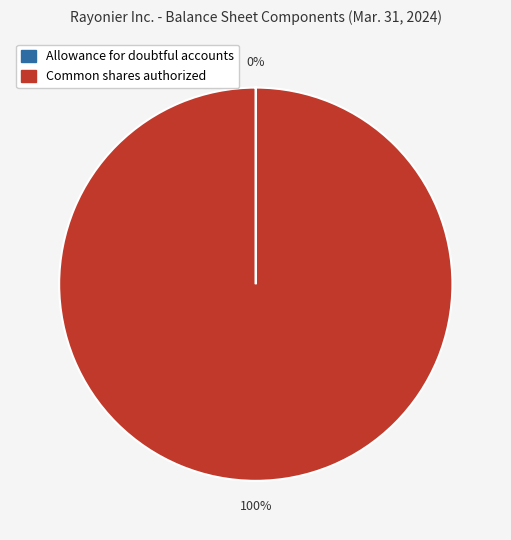

To the nearest percent, what is the difference between the largest and smallest slice percentages?

100%